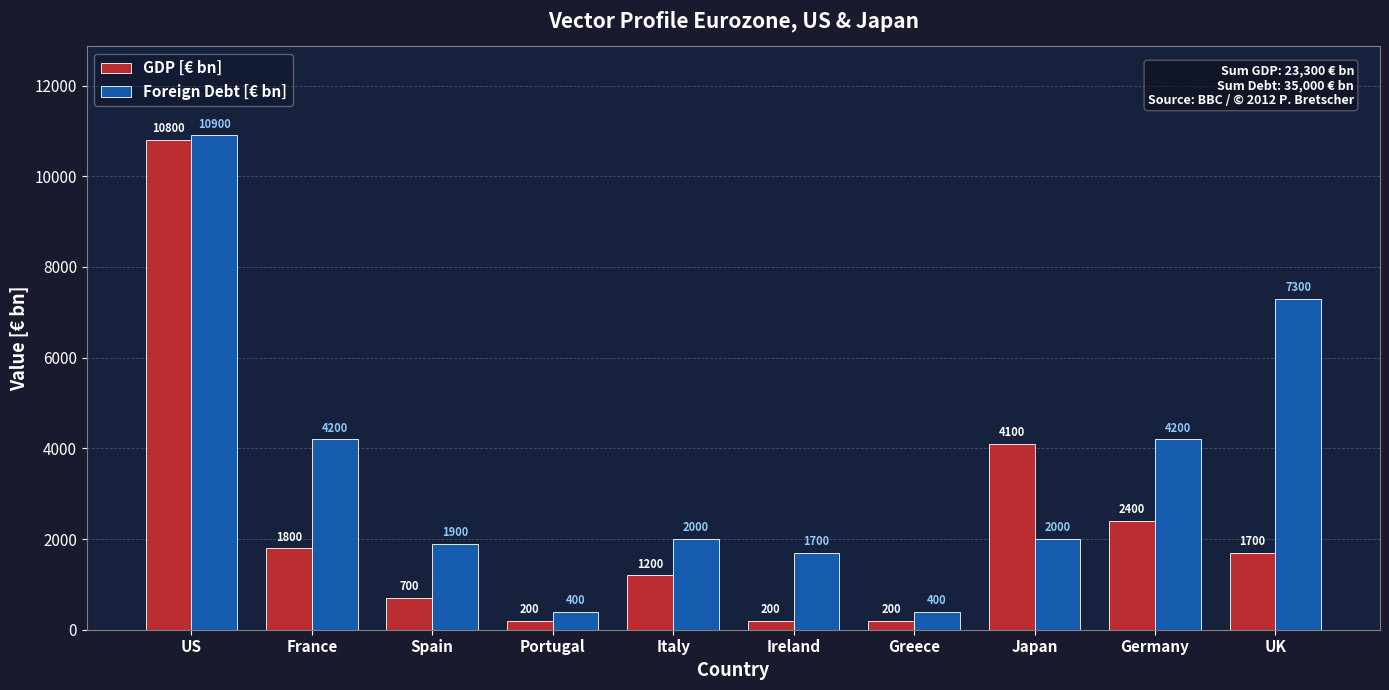

What is the spread (max minus min) of values at Greece?

200